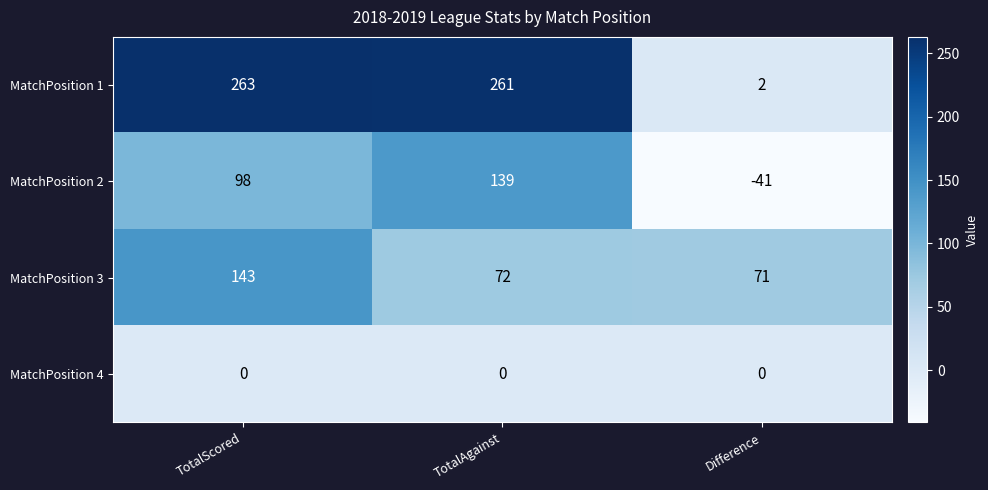

Which series has the largest total across all categories?

MatchPosition 1